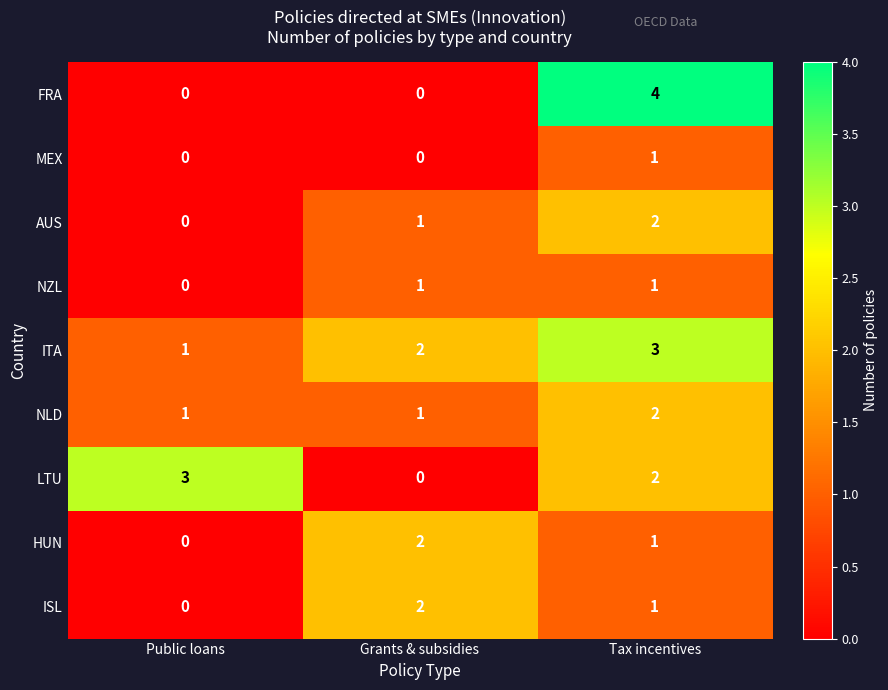

Which series has the largest range (max minus min)?

FRA